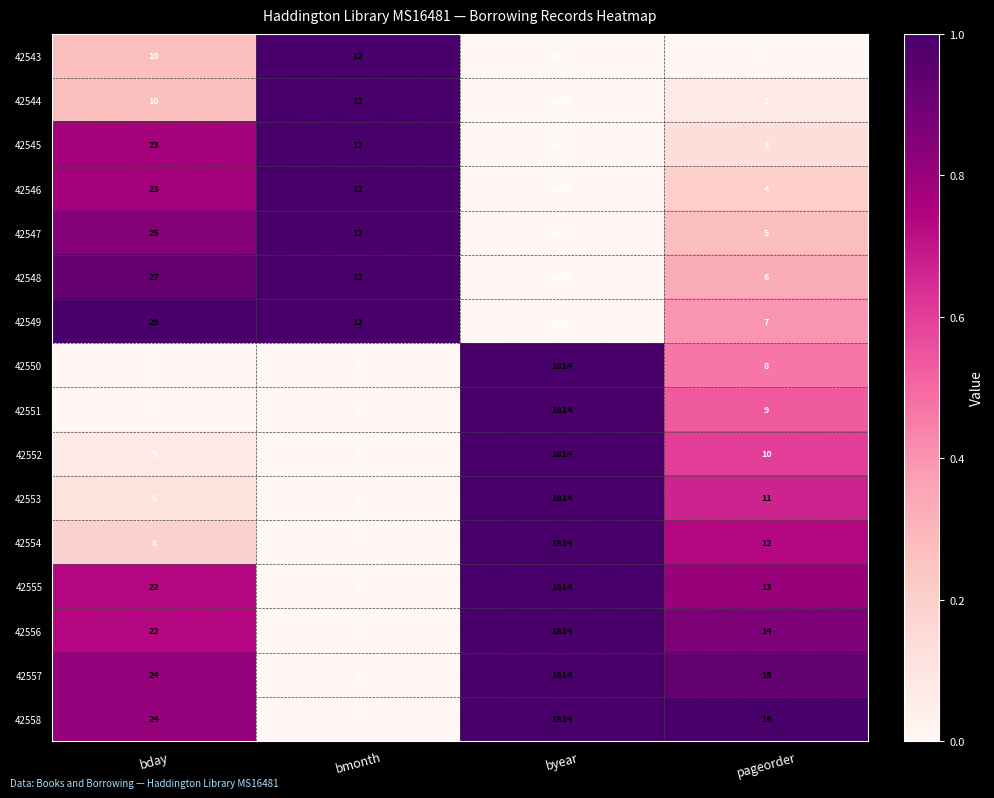

What is the spread (max minus min) of values at bday?

26